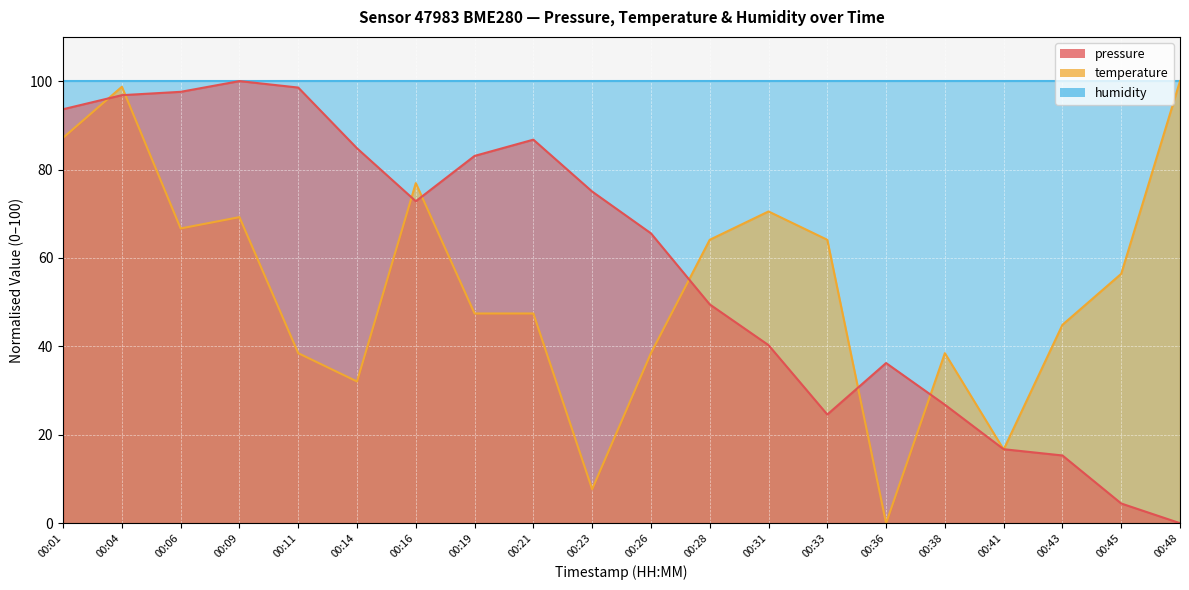

What is the value of the temperature point at the 5th from the left?

38.5